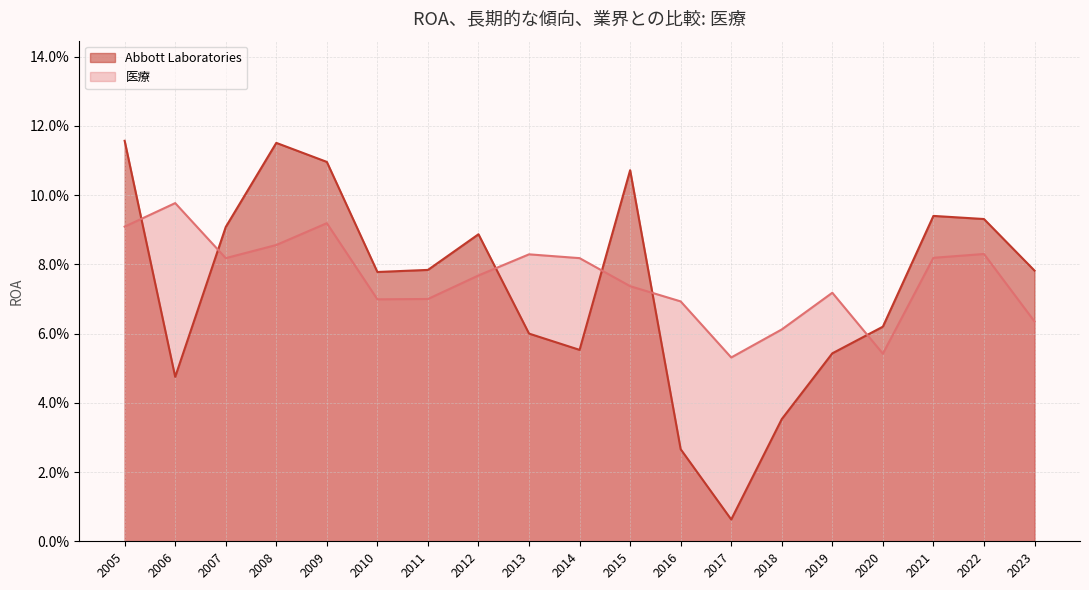

What is the sum of the Abbott Laboratories values at 2017 and 2012?

0.1